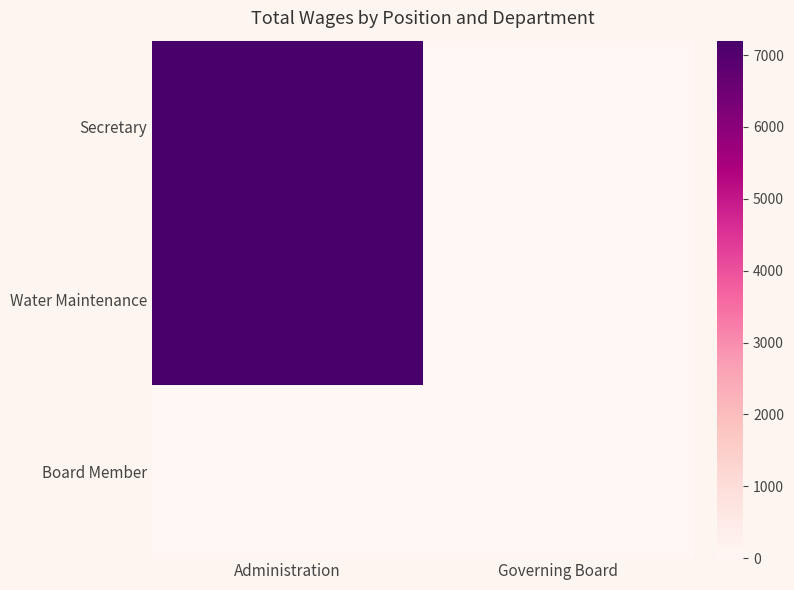

Reading left to right, list all the values displayed in this chart.

Secretary: Administration=7200	Governing Board=0
Water Maintenance: Administration=7147	Governing Board=0
Board Member: Administration=0	Governing Board=0